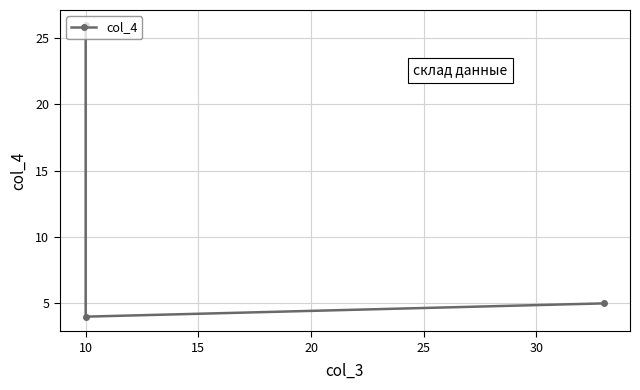

What is the greatest value displayed?

26